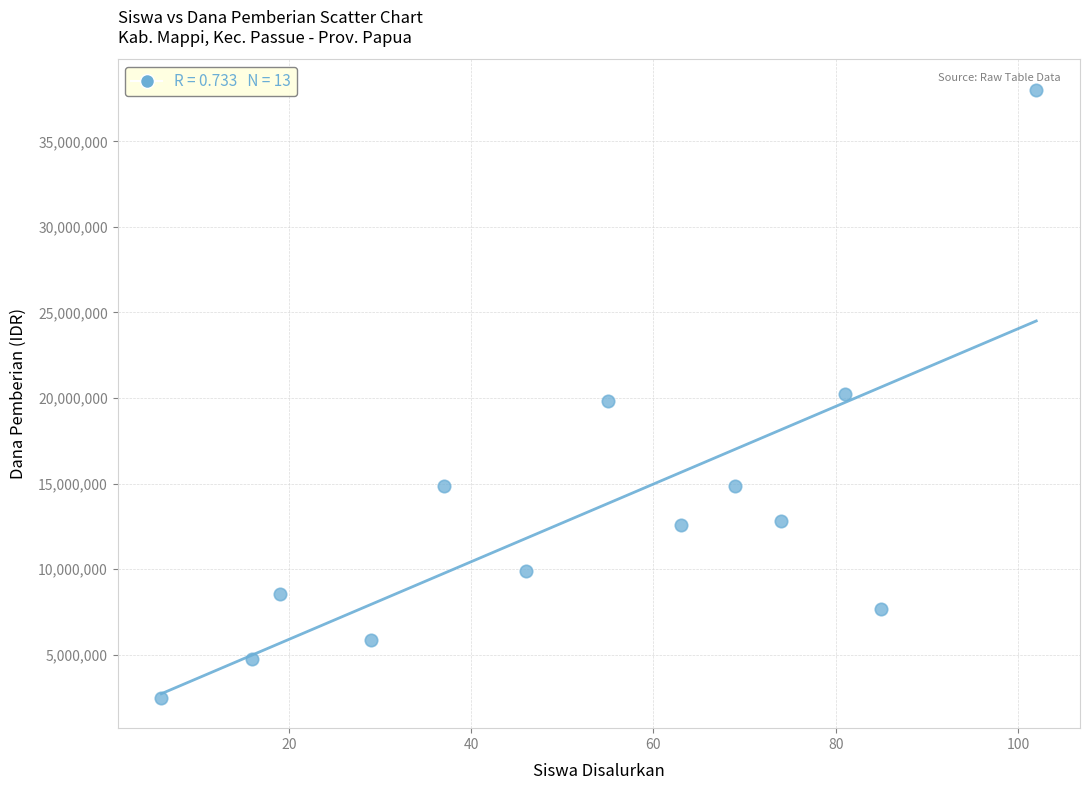

What is the range of X values (max minus min)?

96